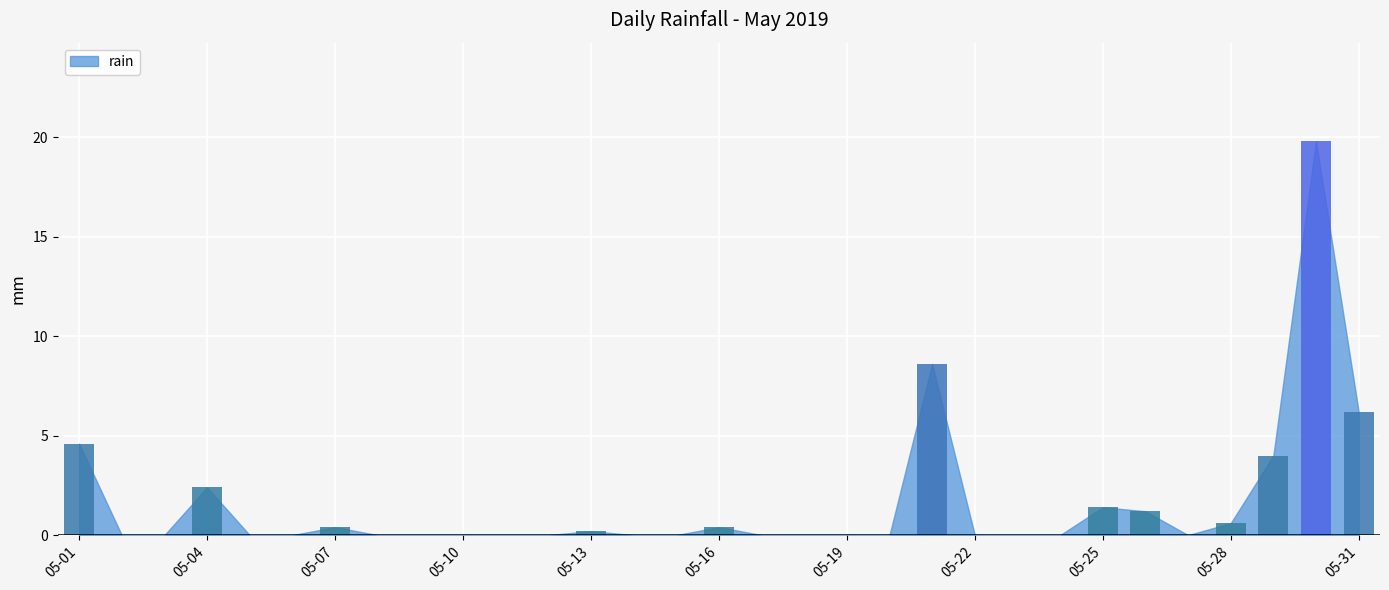

What is the sum of all values?

49.8